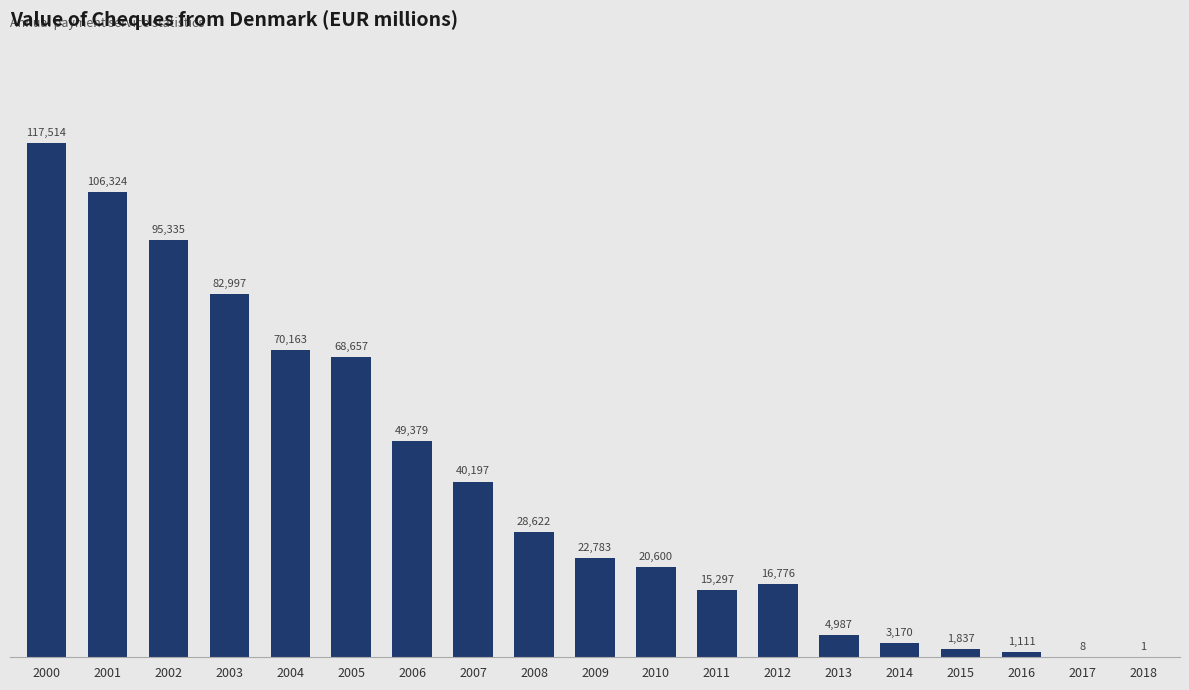

The value at 2015 is 1836.6. True or false?

True